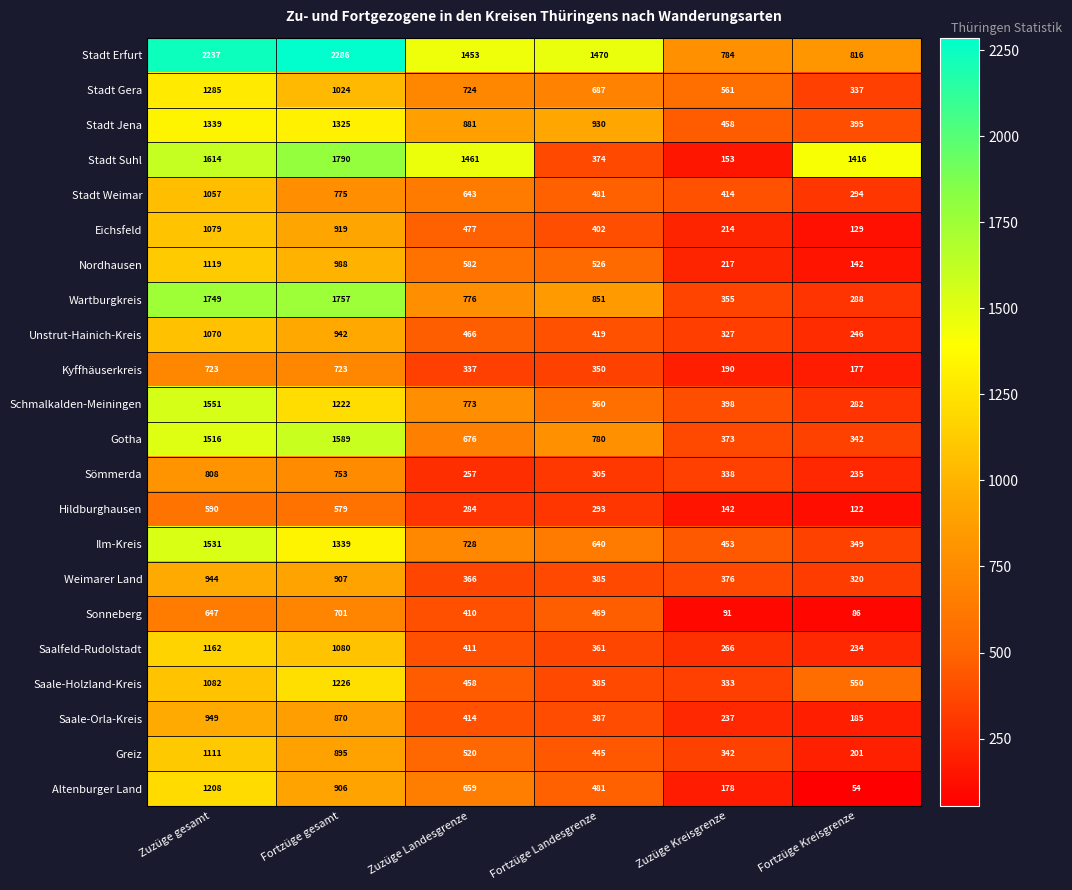

What is the spread (max minus min) of values at Fortzüge gesamt?

1707